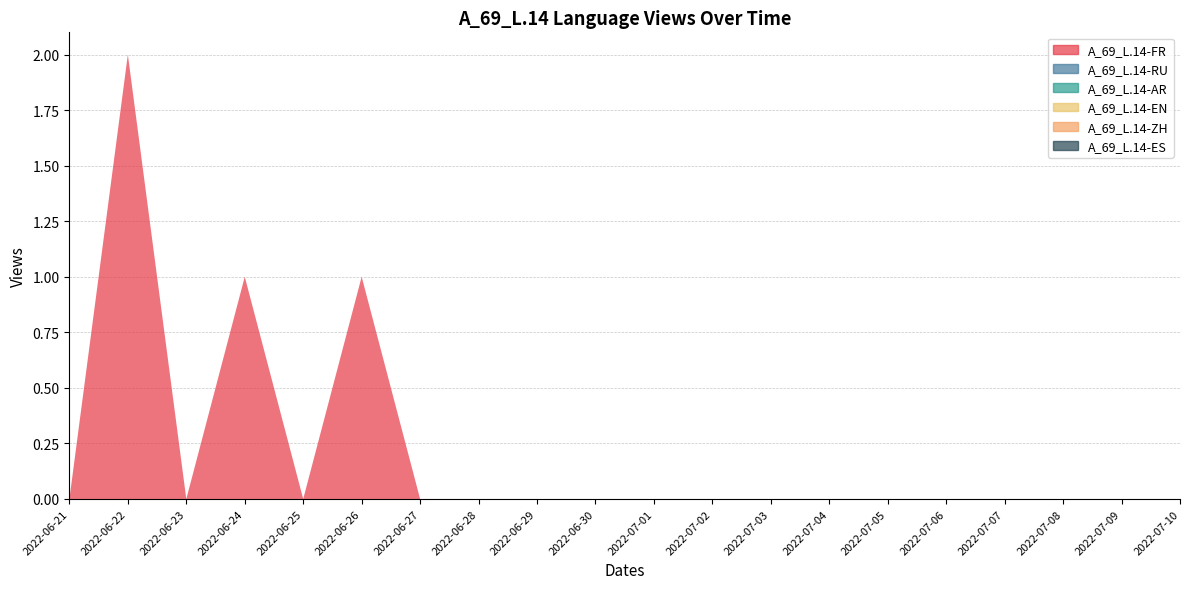

Reading left to right, list all the values displayed in this chart.

A_69_L.14-FR: 2022-06-21=0	2022-06-22=2	2022-06-23=0	2022-06-24=1	2022-06-25=0	2022-06-26=1	2022-06-27=0	2022-06-28=0	2022-06-29=0	2022-06-30=0	2022-07-01=0	2022-07-02=0	2022-07-03=0	2022-07-04=0	2022-07-05=0	2022-07-06=0	2022-07-07=0	2022-07-08=0	2022-07-09=0	2022-07-10=0
A_69_L.14-RU: 2022-06-21=0	2022-06-22=0	2022-06-23=0	2022-06-24=0	2022-06-25=0	2022-06-26=0	2022-06-27=0	2022-06-28=0	2022-06-29=0	2022-06-30=0	2022-07-01=0	2022-07-02=0	2022-07-03=0	2022-07-04=0	2022-07-05=0	2022-07-06=0	2022-07-07=0	2022-07-08=0	2022-07-09=0	2022-07-10=0
A_69_L.14-AR: 2022-06-21=0	2022-06-22=0	2022-06-23=0	2022-06-24=0	2022-06-25=0	2022-06-26=0	2022-06-27=0	2022-06-28=0	2022-06-29=0	2022-06-30=0	2022-07-01=0	2022-07-02=0	2022-07-03=0	2022-07-04=0	2022-07-05=0	2022-07-06=0	2022-07-07=0	2022-07-08=0	2022-07-09=0	2022-07-10=0
A_69_L.14-EN: 2022-06-21=0	2022-06-22=0	2022-06-23=0	2022-06-24=0	2022-06-25=0	2022-06-26=0	2022-06-27=0	2022-06-28=0	2022-06-29=0	2022-06-30=0	2022-07-01=0	2022-07-02=0	2022-07-03=0	2022-07-04=0	2022-07-05=0	2022-07-06=0	2022-07-07=0	2022-07-08=0	2022-07-09=0	2022-07-10=0
A_69_L.14-ZH: 2022-06-21=0	2022-06-22=0	2022-06-23=0	2022-06-24=0	2022-06-25=0	2022-06-26=0	2022-06-27=0	2022-06-28=0	2022-06-29=0	2022-06-30=0	2022-07-01=0	2022-07-02=0	2022-07-03=0	2022-07-04=0	2022-07-05=0	2022-07-06=0	2022-07-07=0	2022-07-08=0	2022-07-09=0	2022-07-10=0
A_69_L.14-ES: 2022-06-21=0	2022-06-22=0	2022-06-23=0	2022-06-24=0	2022-06-25=0	2022-06-26=0	2022-06-27=0	2022-06-28=0	2022-06-29=0	2022-06-30=0	2022-07-01=0	2022-07-02=0	2022-07-03=0	2022-07-04=0	2022-07-05=0	2022-07-06=0	2022-07-07=0	2022-07-08=0	2022-07-09=0	2022-07-10=0